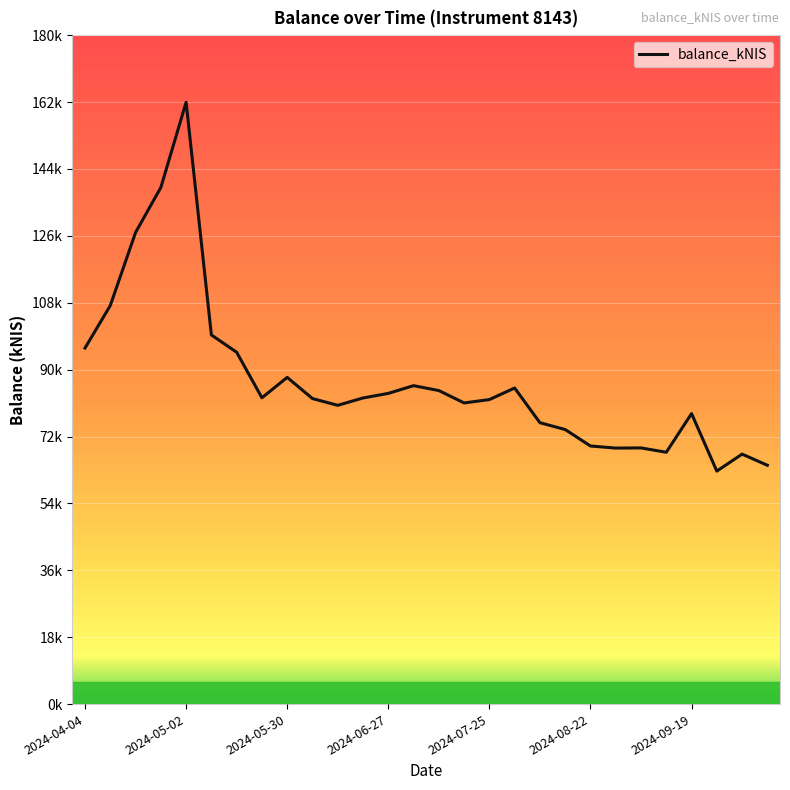

What is the value of the 13th point from the left?

83602.2